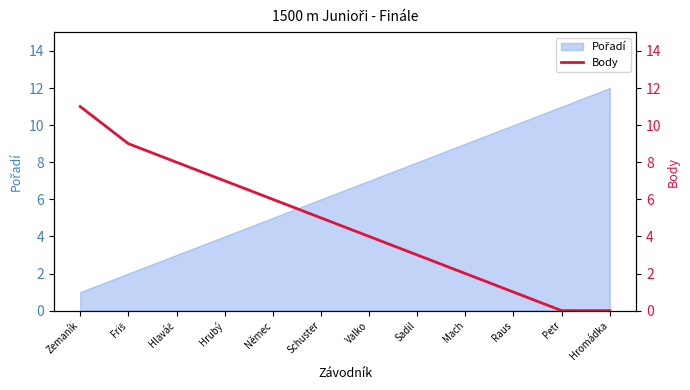

What is the difference between the maximum and minimum values?

11